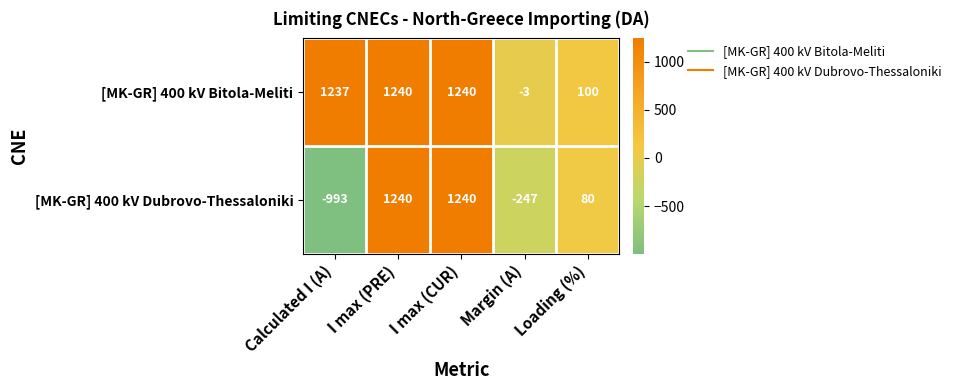

At which label is [MK-GR] 400 kV Dubrovo-Thessaloniki closest to 123?

Loading (%)